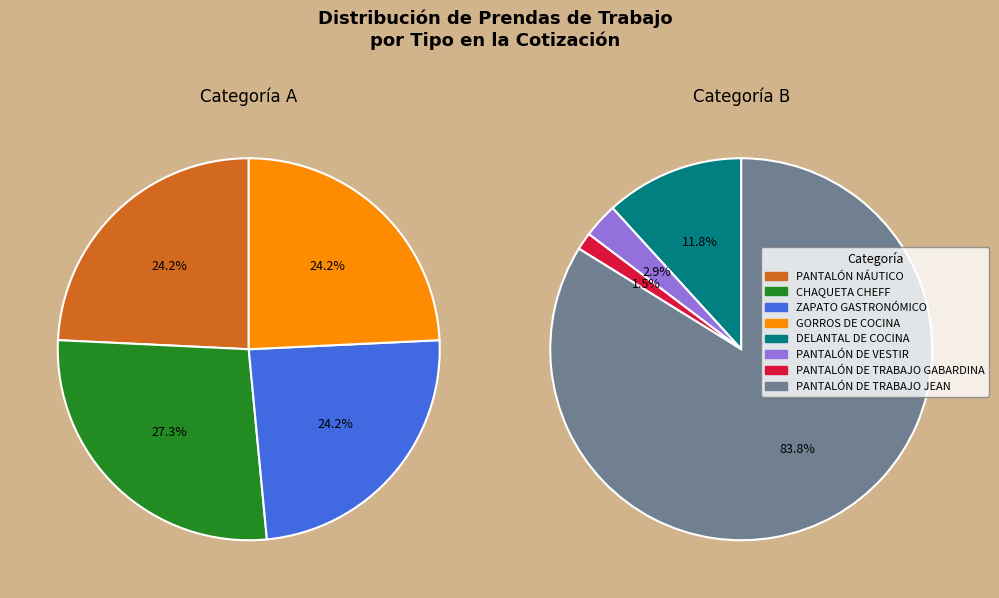

Is there a majority slice in this chart?

Yes